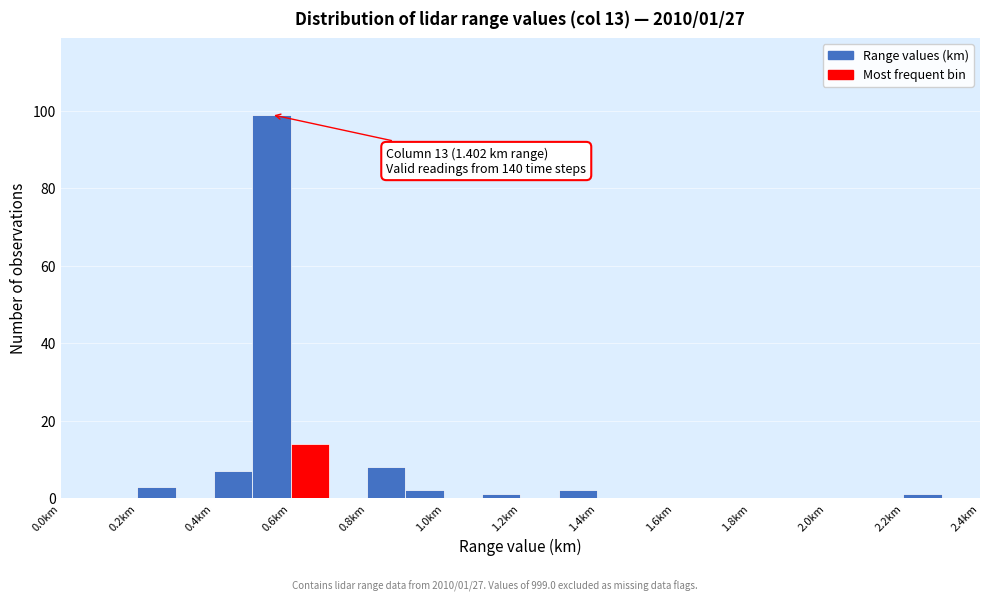

Which range on the x-axis has the tallest bar?

0.5 to 0.6